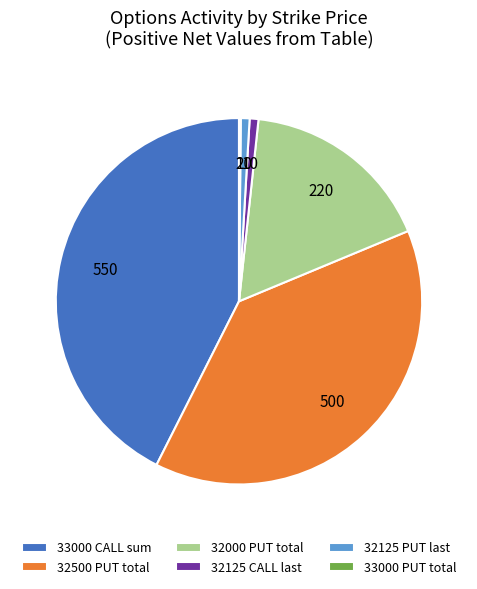

The 32500 PUT slice represents 53% of the pie. True or false?

False